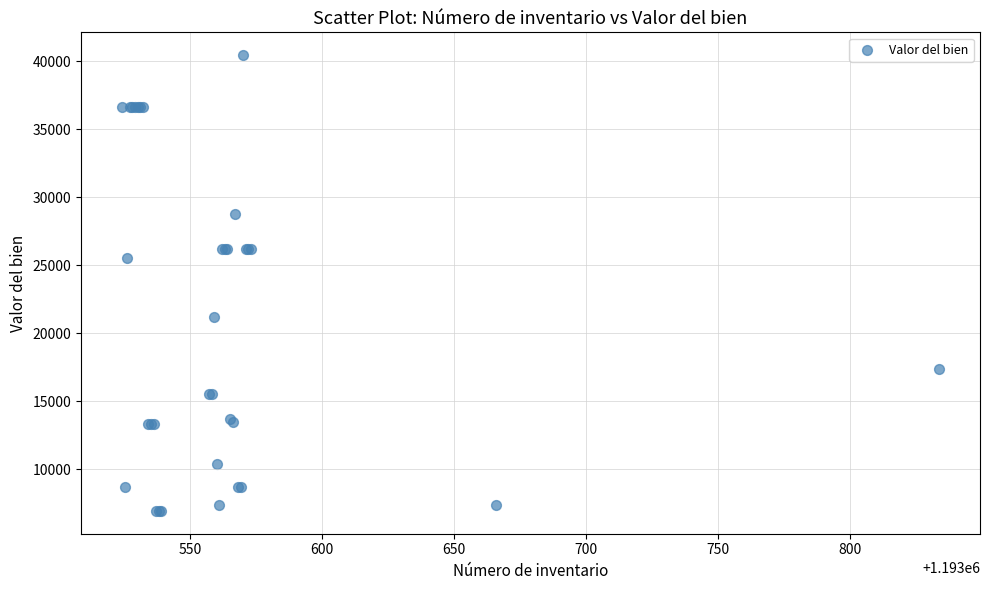

What Y value in the scatter plot is closest to 23693?

25520.0